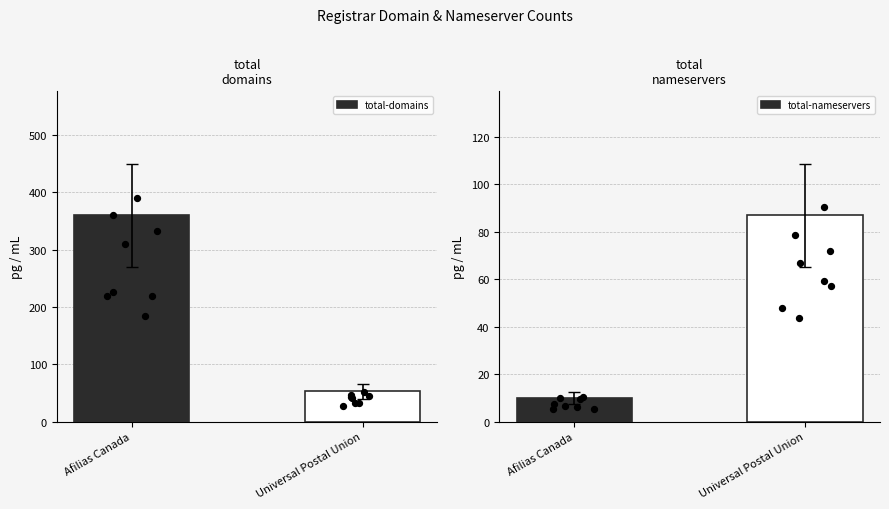

What are all the series names shown in the legend?

total-domains, total-nameservers